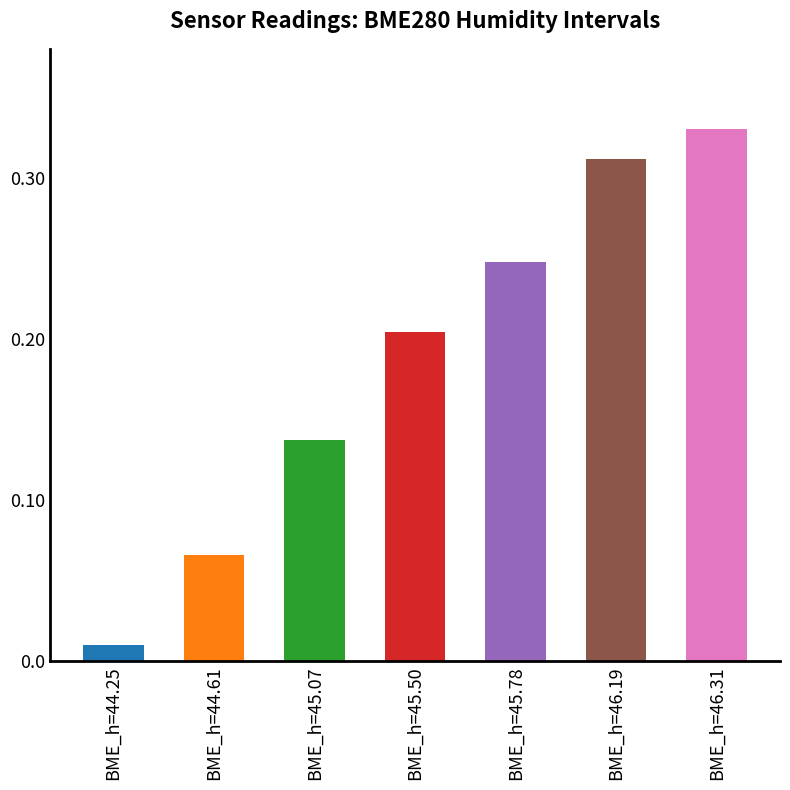

Which label corresponds to the smallest value in the chart?

BME_h=44.25